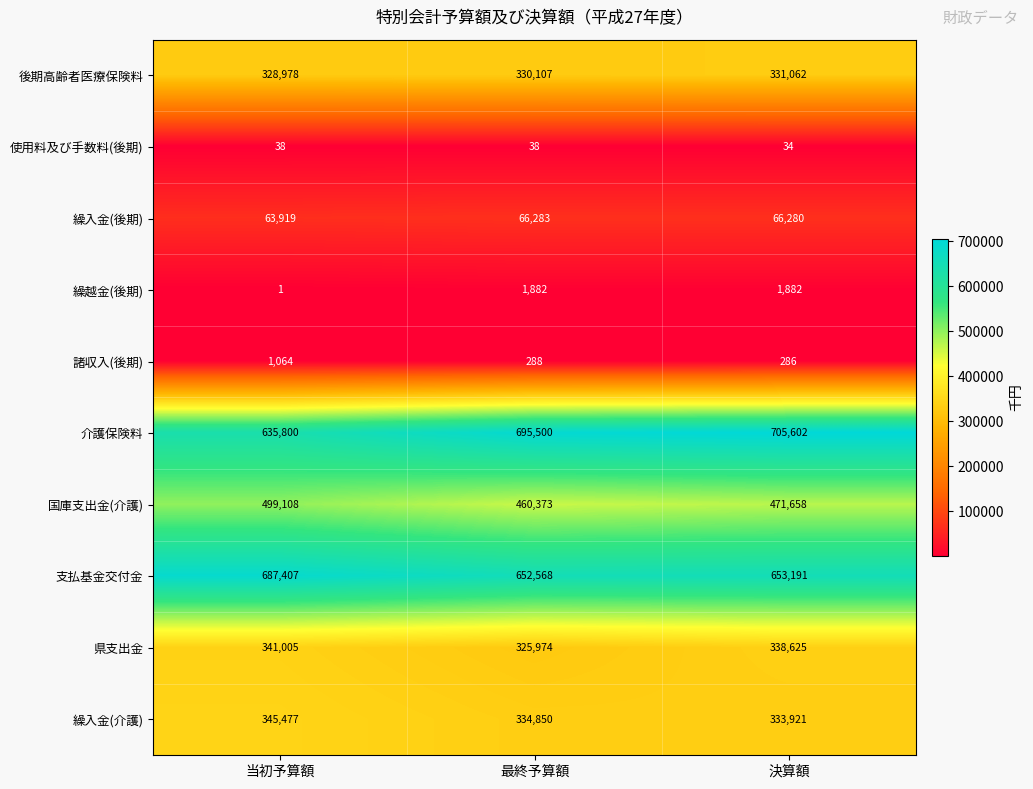

What is the sum of all 支払基金交付金 values?

1993166